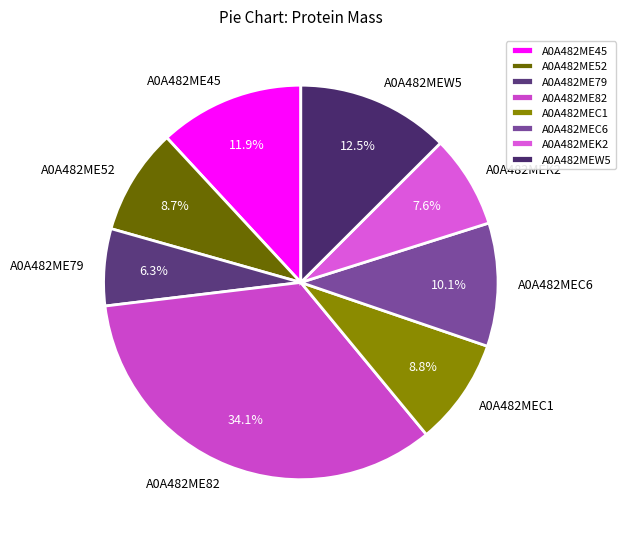

To the nearest percent, what is the difference between the A0A482MEW5 and A0A482ME52 slice percentages?

4%